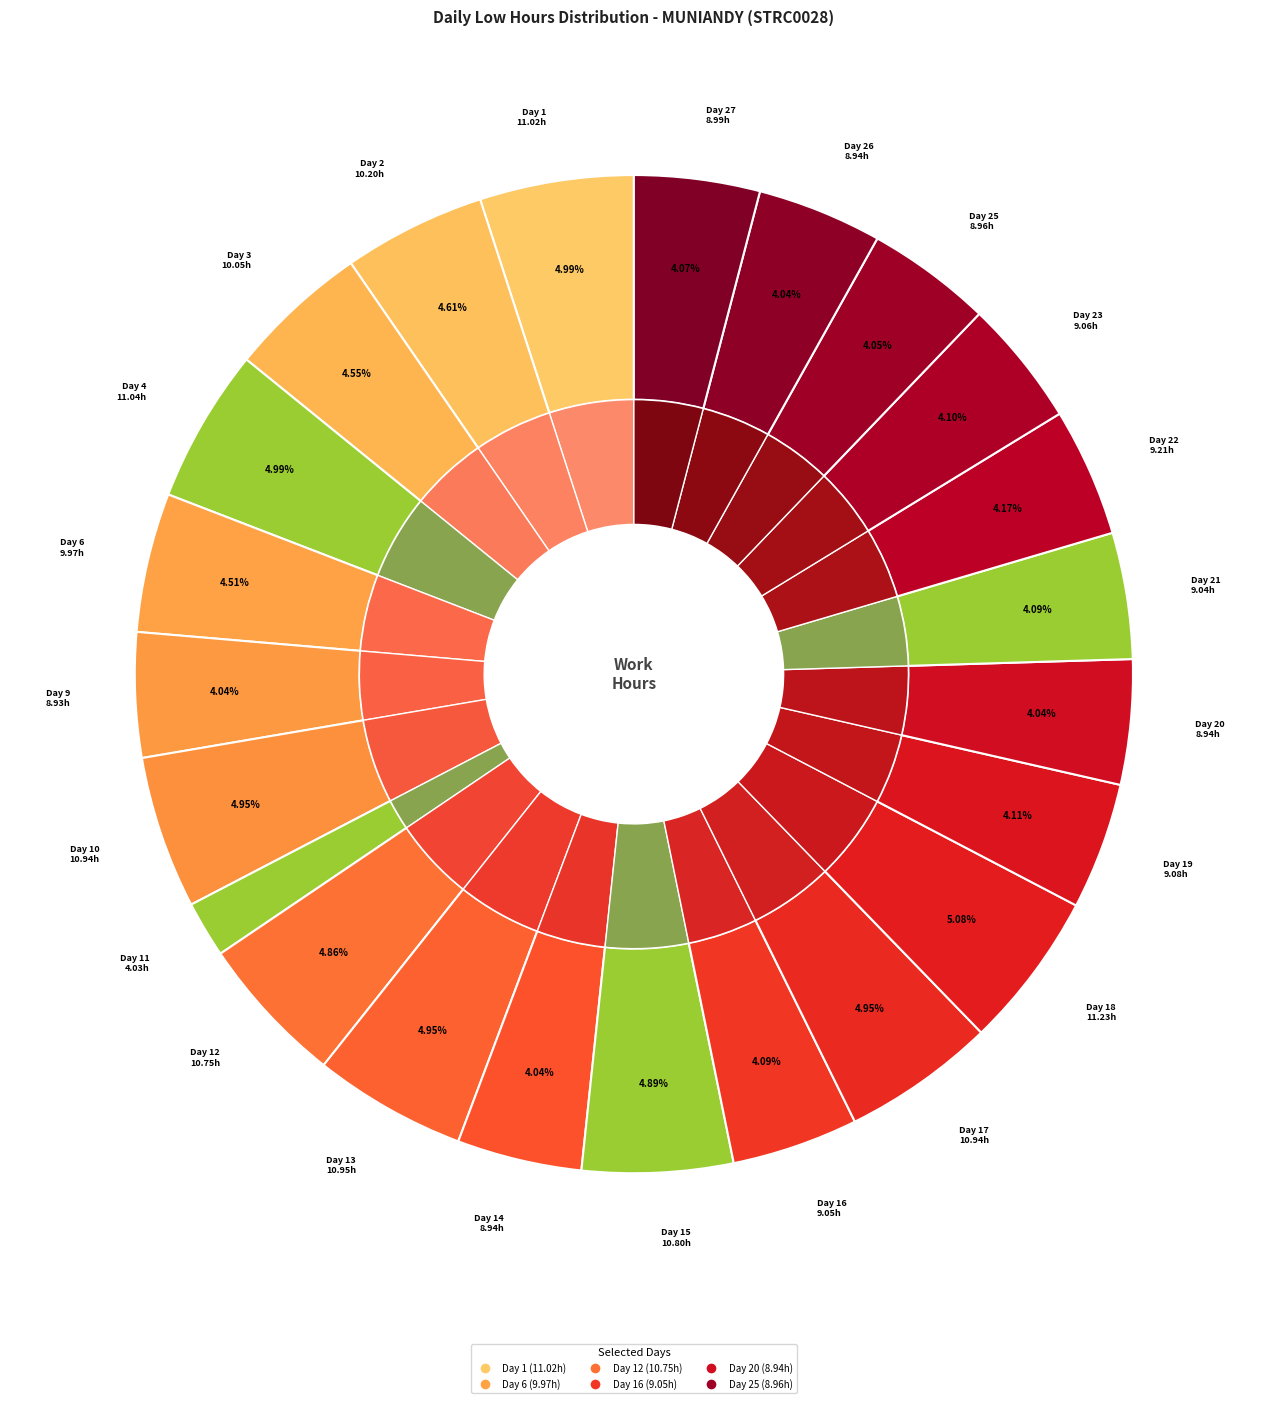

Does any single category account for the majority?

No